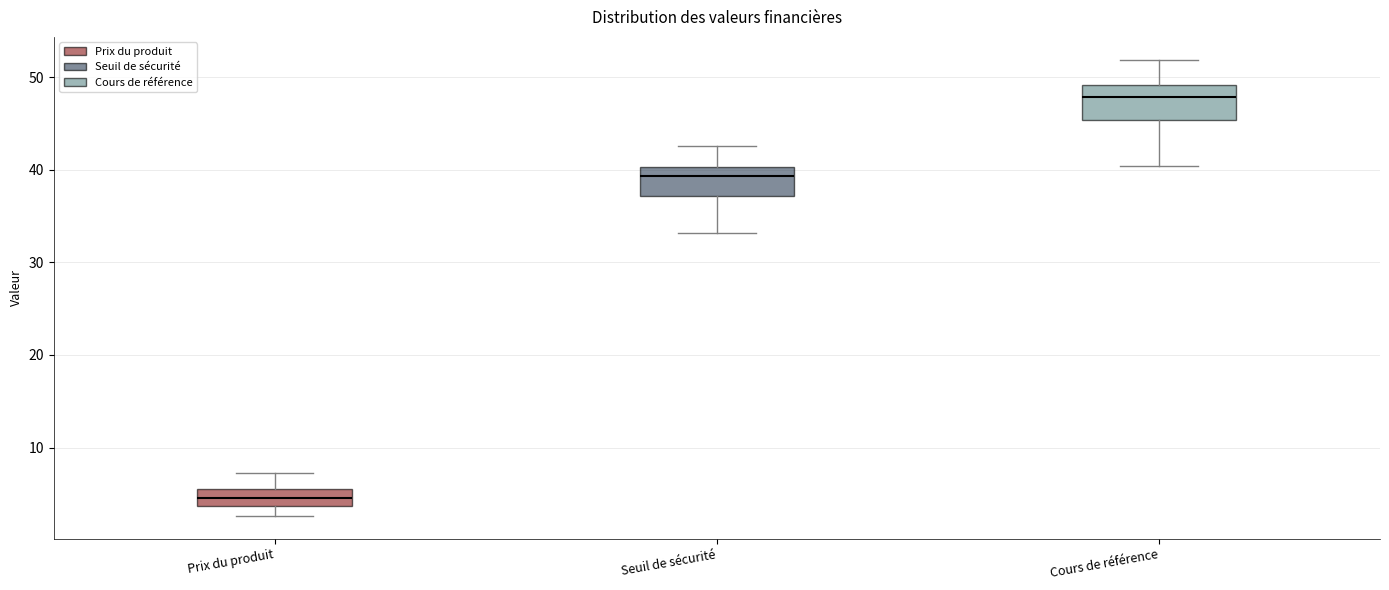

Reading left to right, transcribe this box plot: for each box, give where its median line is, the range the box spans, and where its two whiskers end, as read against the y-axis. The values are not printed on the chart, so give them approximately, as read against the axis.

Prix du produit: median 4 (inside the box), box 4 to 5, whiskers 3 to 7
Seuil de sécurité: median 39, box 37 to 40, whiskers 33 to 43
Cours de référence: median 48, box 45 to 49, whiskers 40 to 52